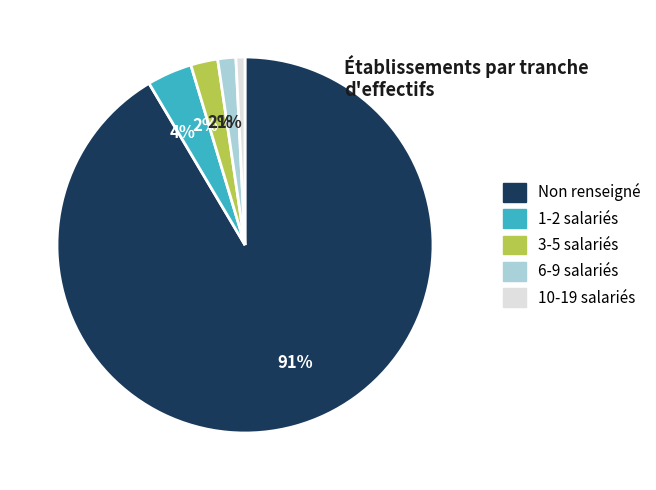

To the nearest percent, what is the average slice percentage?

20%